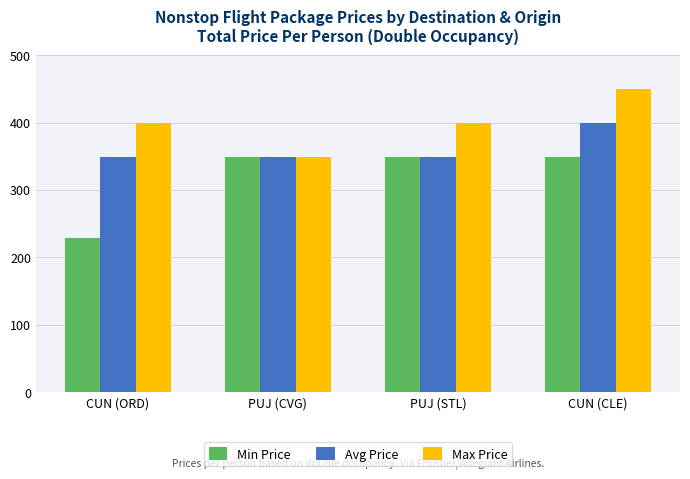

Which category has the highest value in the Avg Price series?

CUN (CLE)